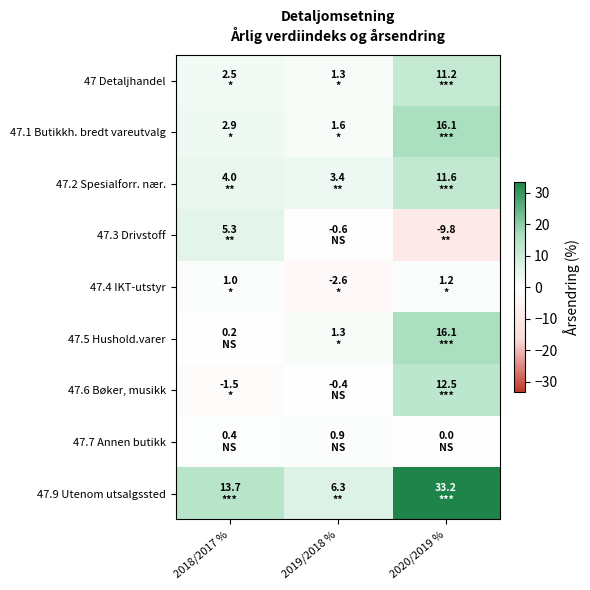

Which series has the largest range (max minus min)?

47.9 Utenom utsalgssted